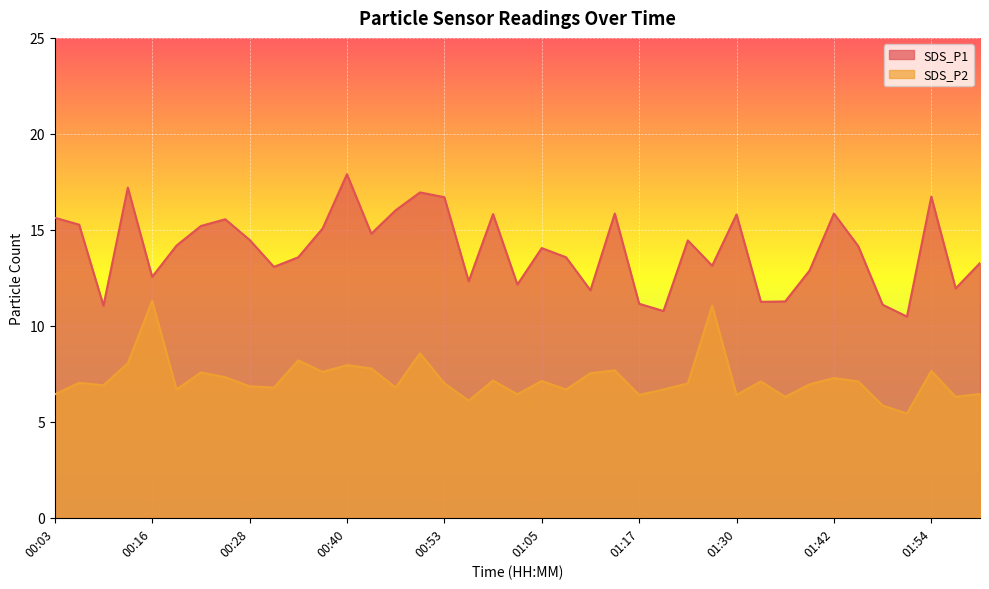

Is the value of SDS_P2 at 00:40 greater than the value of SDS_P1 at 01:08?

No